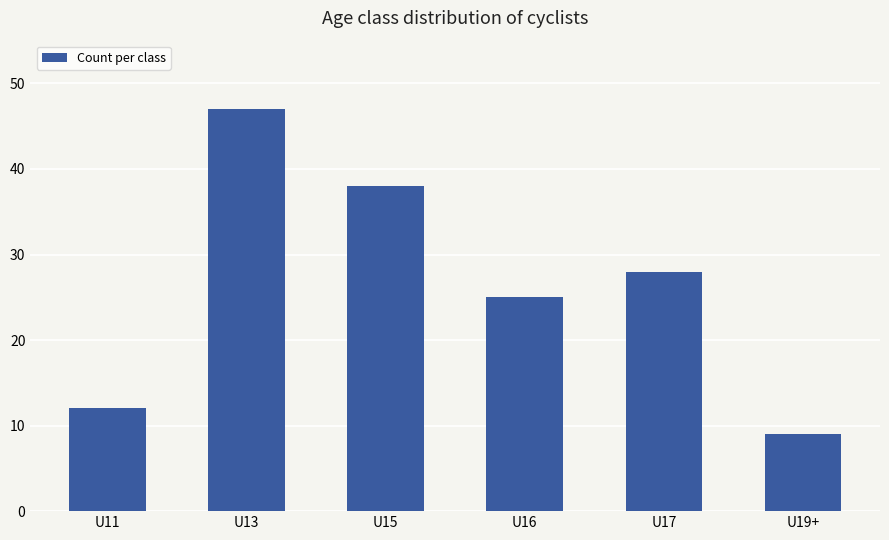

Which category has the lowest value across all series?

U19+